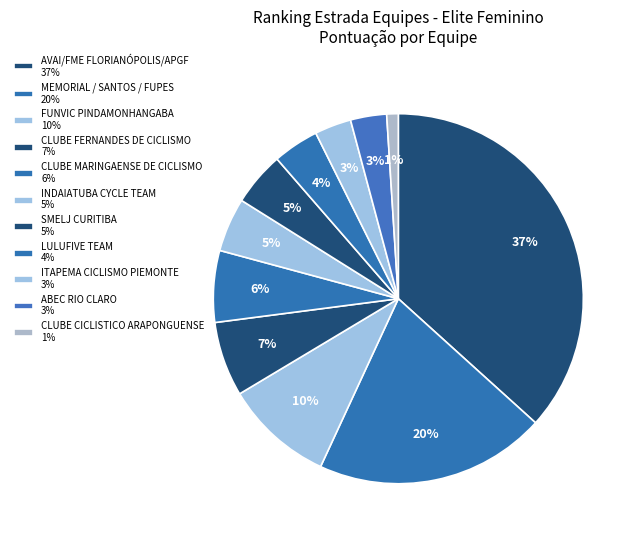

How many segments does this pie chart have?

11